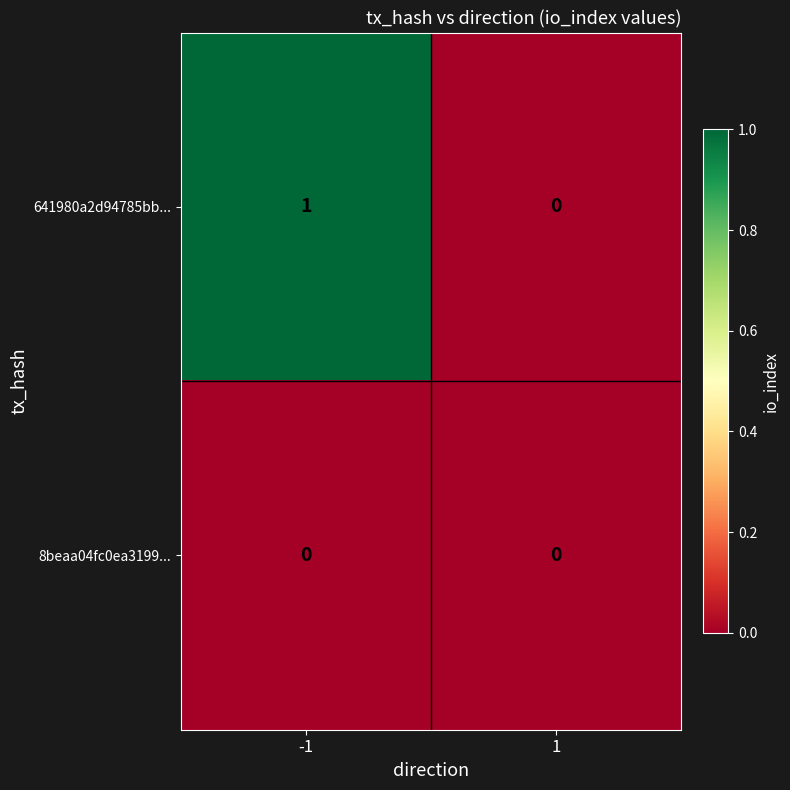

List the series in order of their overall mean, highest first.

641980a2d94785bb..., 8beaa04fc0ea3199...